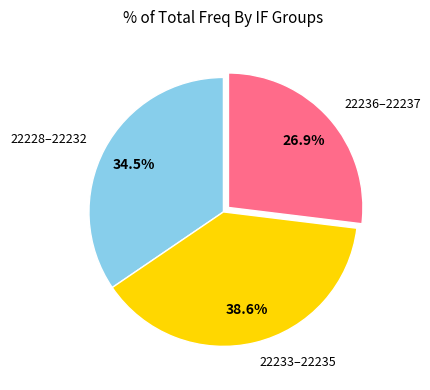

How many slices are in this pie chart?

3